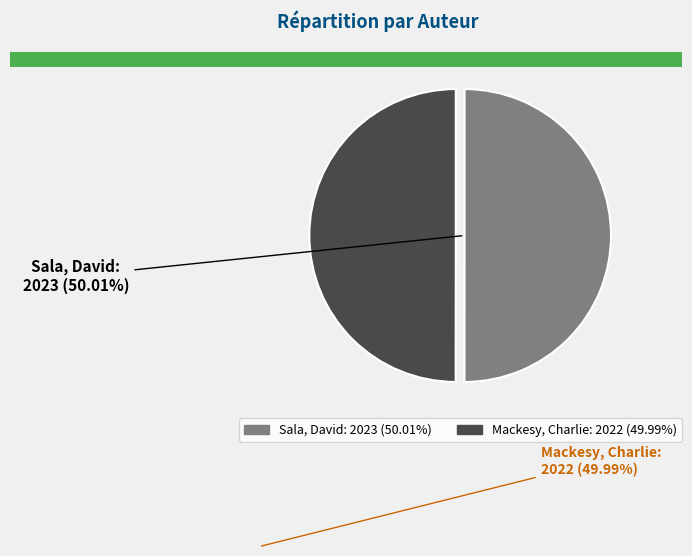

Approximately how many times larger is the value at Sala, David compared to Mackesy, Charlie?

1.0